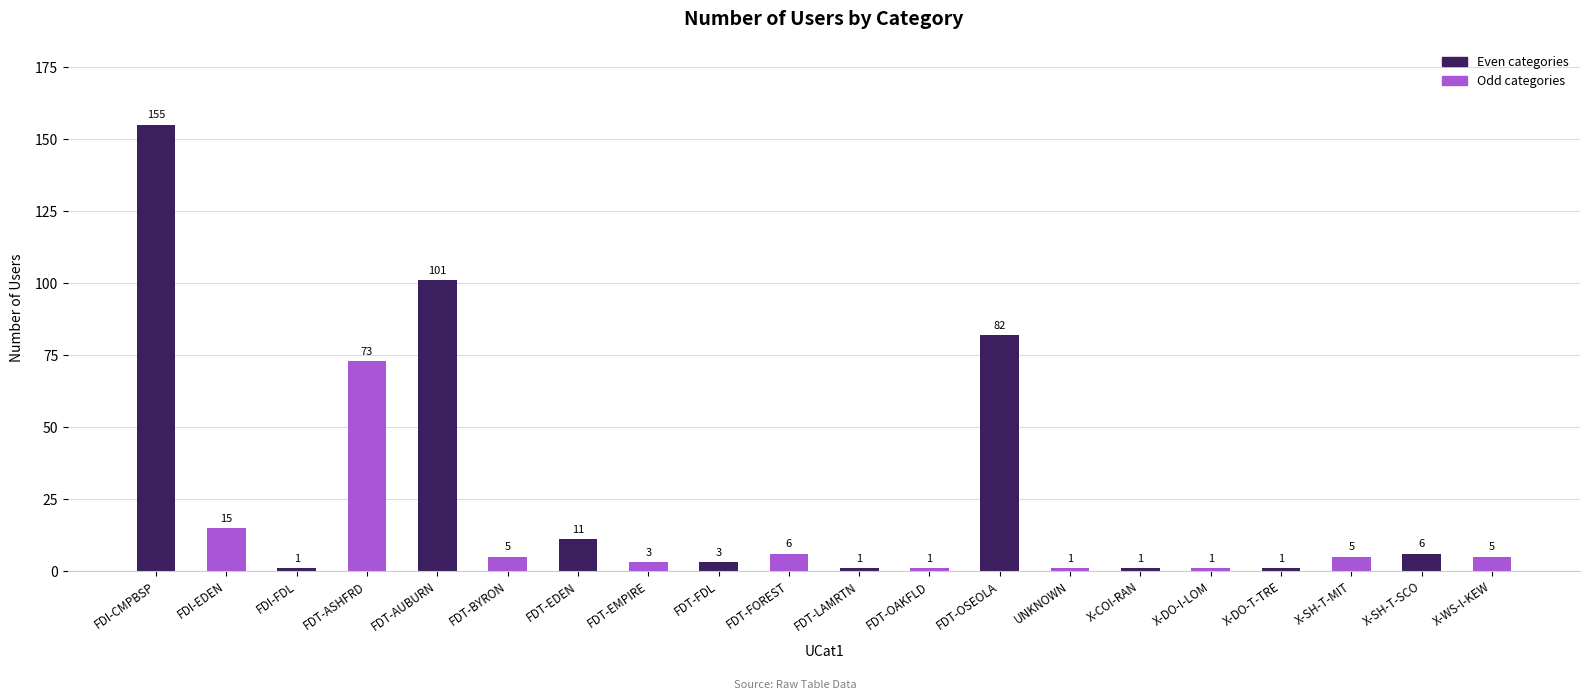

Which category has the highest value across all series?

FDI-CMPBSP